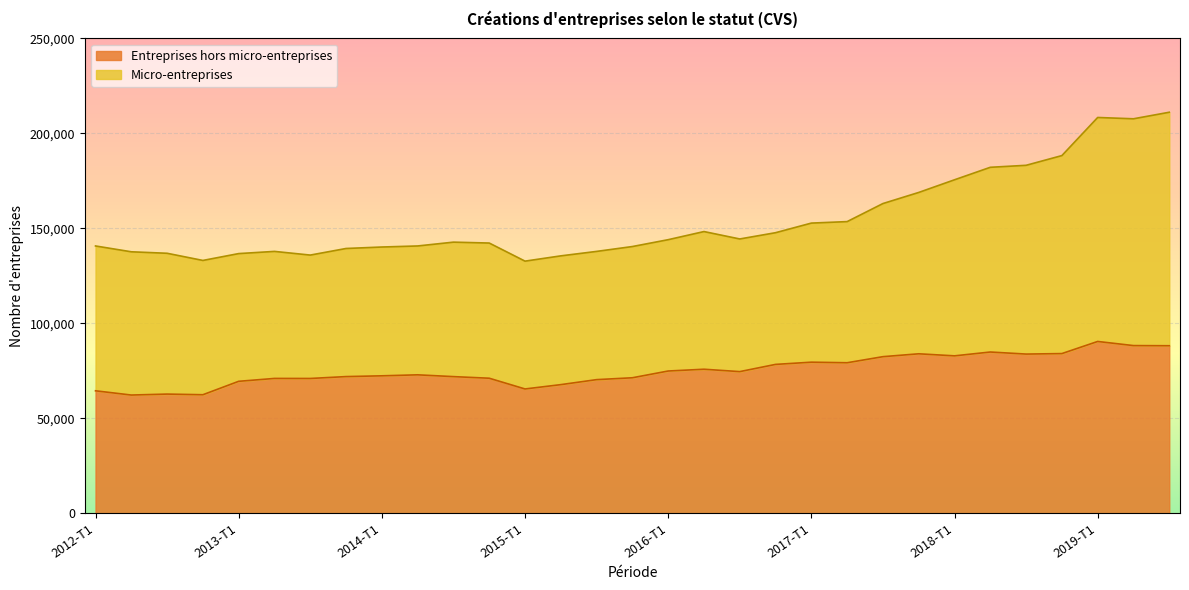

Rank the categories by value from highest to lowest.

2019-T1, 2019-T2, 2019-T3, 2018-T2, 2018-T4, 2017-T4, 2018-T3, 2018-T1, 2017-T3, 2017-T1, 2017-T2, 2016-T4, 2016-T2, 2016-T1, 2016-T3, 2014-T2, 2014-T1, 2013-T4, 2014-T3, 2015-T4, 2014-T4, 2013-T2, 2013-T3, 2015-T3, 2013-T1, 2015-T2, 2015-T1, 2012-T1, 2012-T3, 2012-T4, 2012-T2